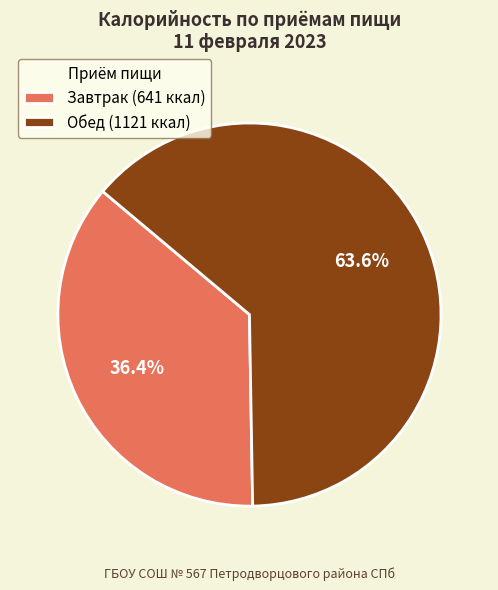

The Обед slice represents 55% of the pie. True or false?

False